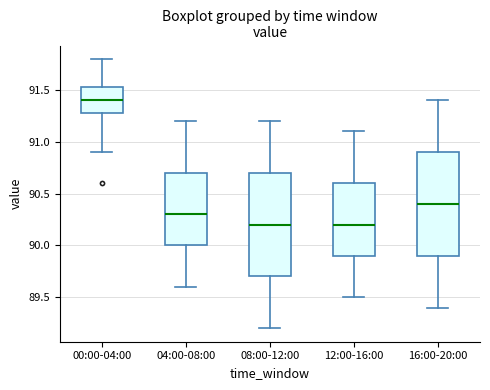

Which box has the highest median line?

00:00-04:00